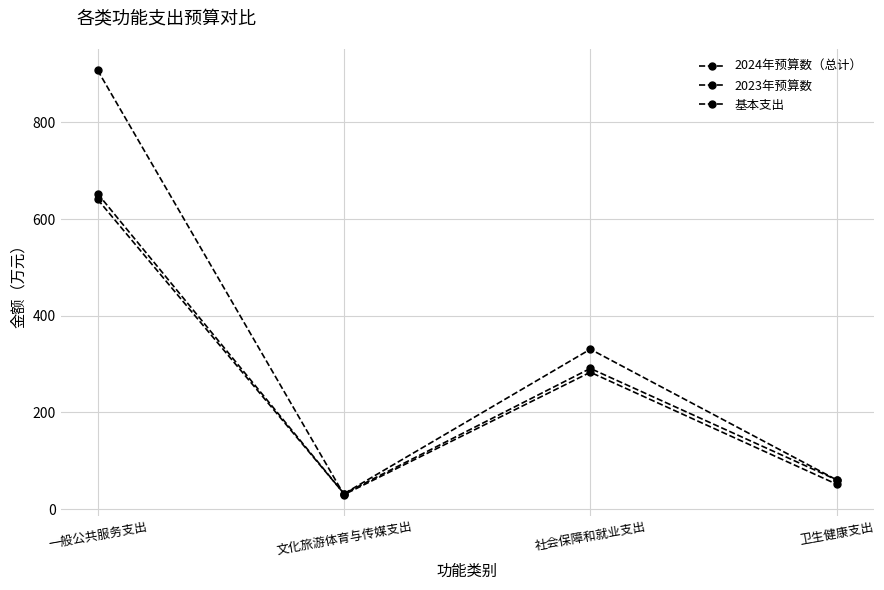

How many data points in 基本支出 are above 291?

2